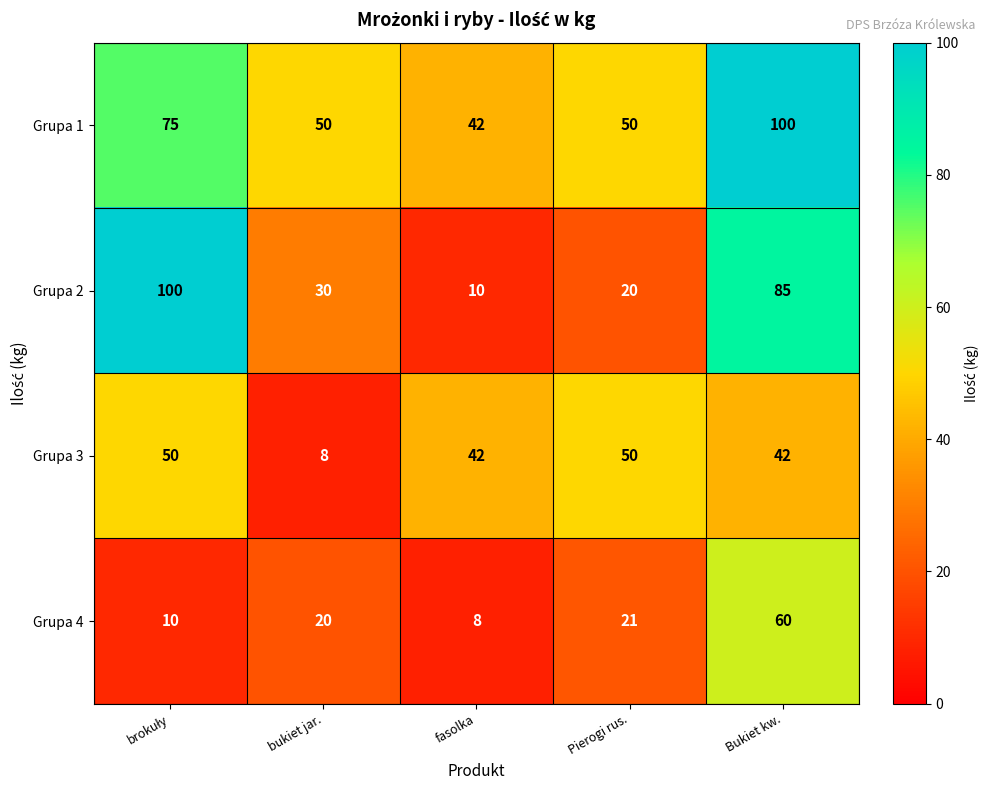

Is it true that Grupa 4 equals 8 at fasolka?

True